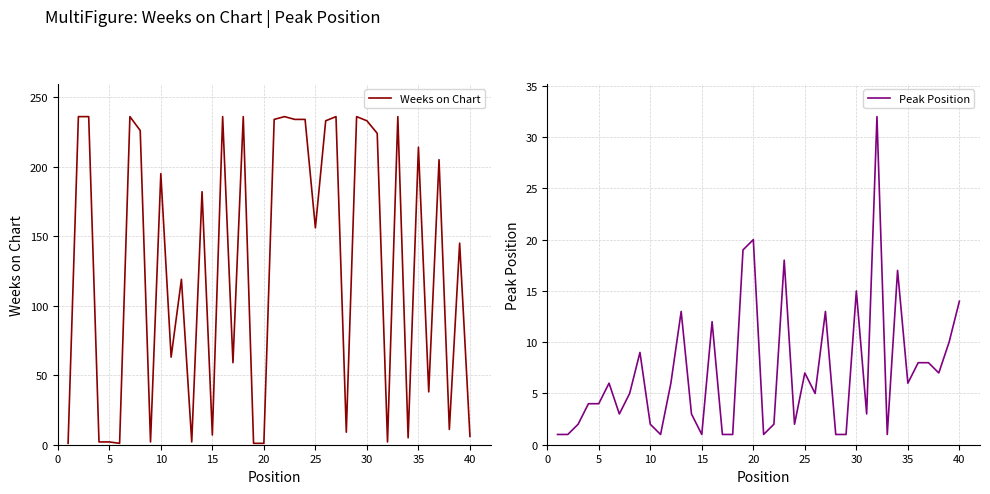

After their last crossing, which series has the higher values: Weeks on Chart or Peak Position?

Peak Position